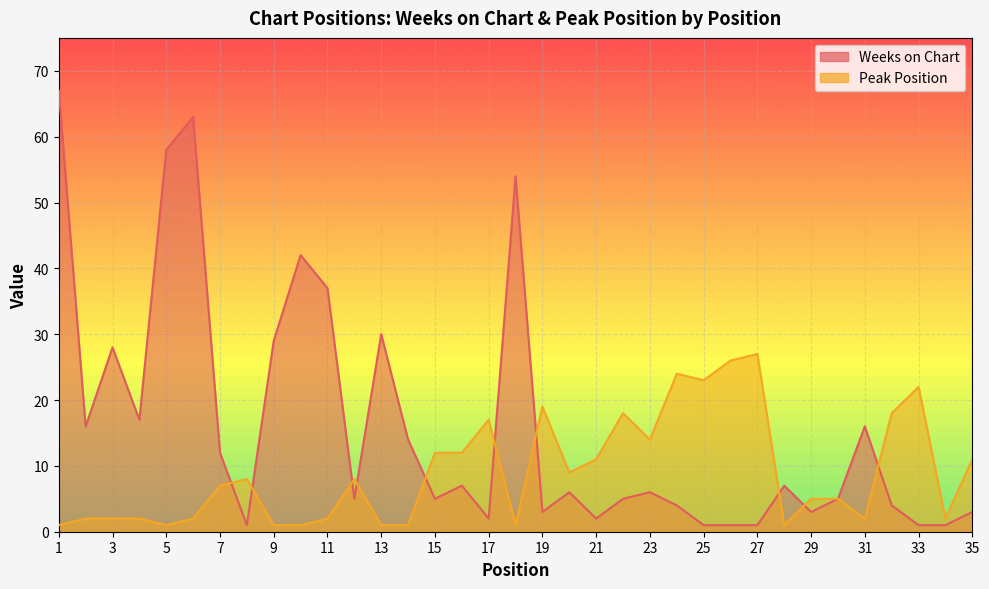

Where is Peak Position nearest to the value 14?

23